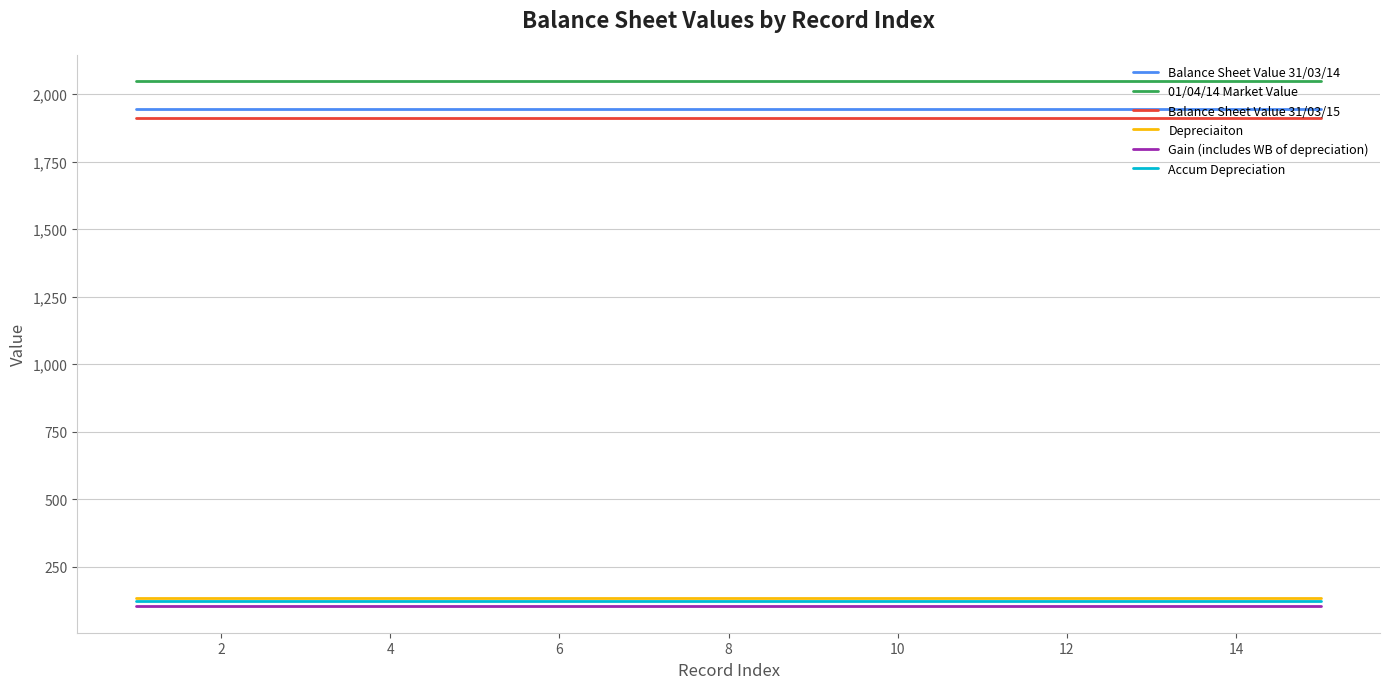

Reading left to right, what are all the values shown in this chart?

Balance Sheet Value 31/03/14: 1943.8	1943.8	1943.8	1943.8	1943.8	1943.8	1943.8	1943.8	1943.8	1943.8	1943.8	1943.8	1943.8	1943.8	1943.8
01/04/14 Market Value: 2047.7	2047.7	2047.7	2047.7	2047.7	2047.7	2047.7	2047.7	2047.7	2047.7	2047.7	2047.7	2047.7	2047.7	2047.7
Balance Sheet Value 31/03/15: 1911.2	1911.2	1911.2	1911.2	1911.2	1911.2	1911.2	1911.2	1911.2	1911.2	1911.2	1911.2	1911.2	1911.2	1911.2
Depreciaiton: 136.5	136.5	136.5	136.5	136.5	136.5	136.5	136.5	136.5	136.5	136.5	136.5	136.5	136.5	136.5
Gain (includes WB of depreciation): 103.9	103.9	103.9	103.9	103.9	103.9	103.9	103.9	103.9	103.9	103.9	103.9	103.9	103.9	103.9
Accum Depreciation: 123.2	123.2	123.2	123.2	123.2	123.2	123.2	123.2	123.2	123.2	123.2	123.2	123.2	123.2	123.2